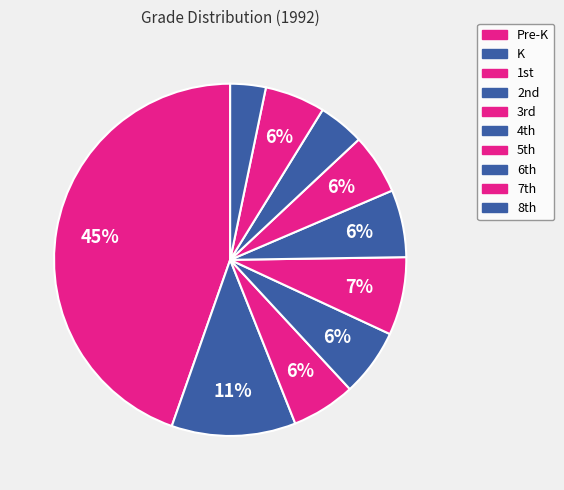

How many slices are in this pie chart?

10